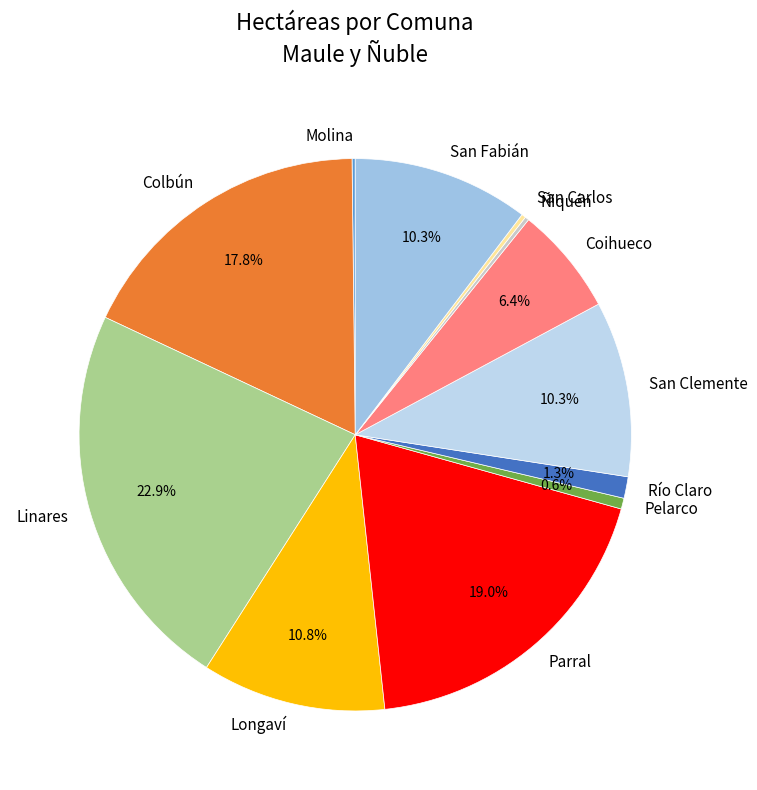

Is it true that Pelarco is 1% of the pie?

True